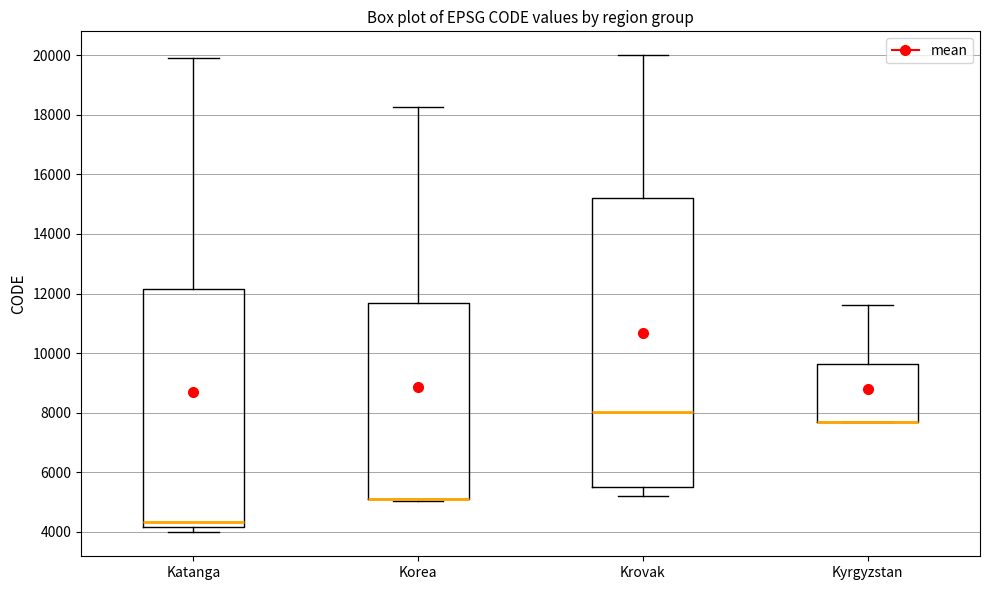

Where is the upper edge of the box for Kyrgyzstan on the y-axis? The values are not printed on the chart, so give them approximately, as read against the axis.

9600